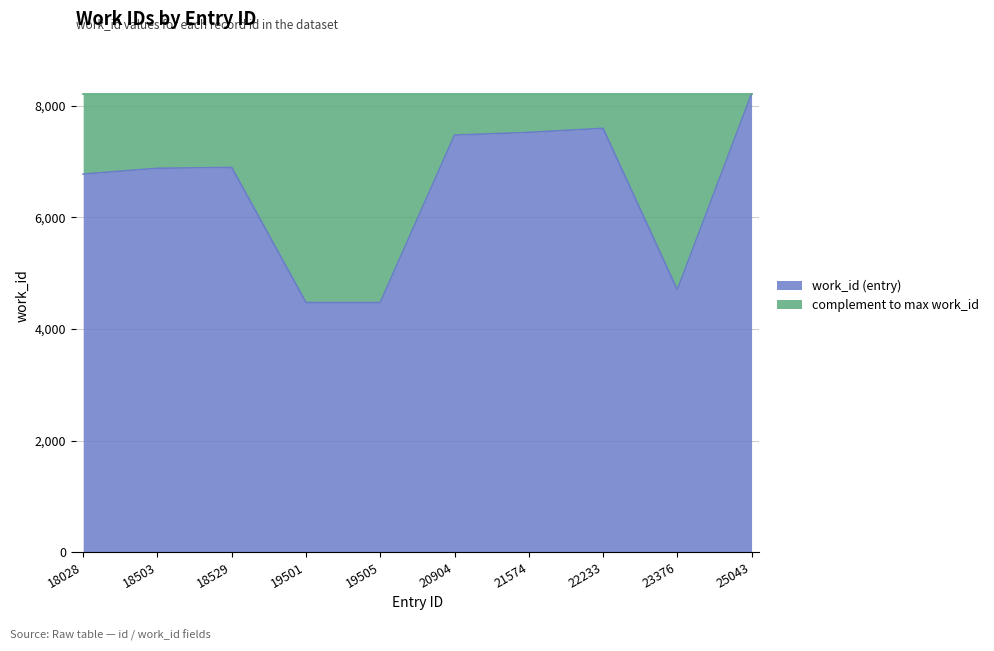

What is the maximum value shown in the chart?

8209